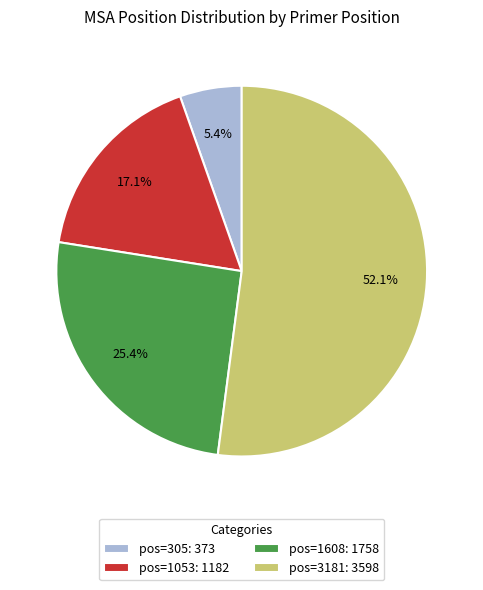

To the nearest percent, what is the average slice percentage?

25%